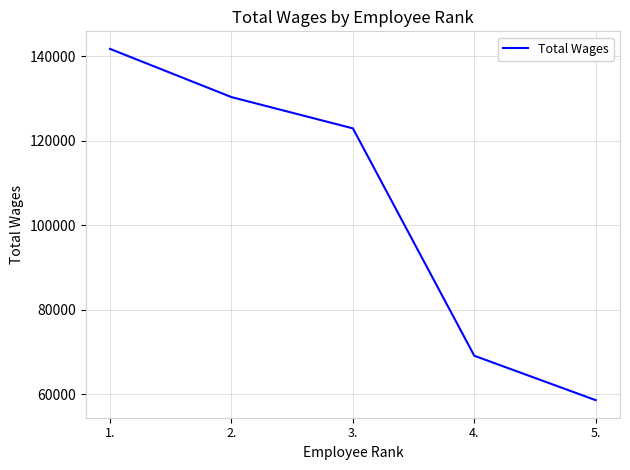

Is it true that the value at 3. is 122899?

True